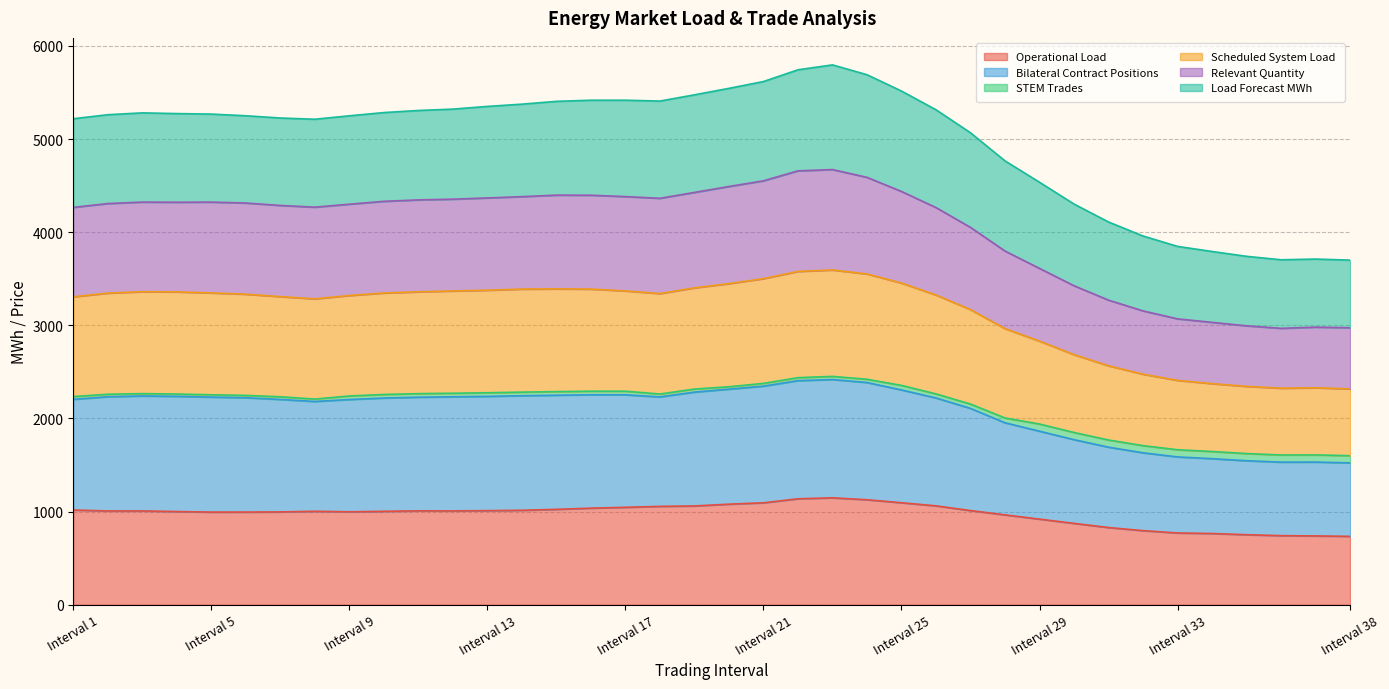

Which has a higher value, Interval 38 or Interval 29?

Interval 29